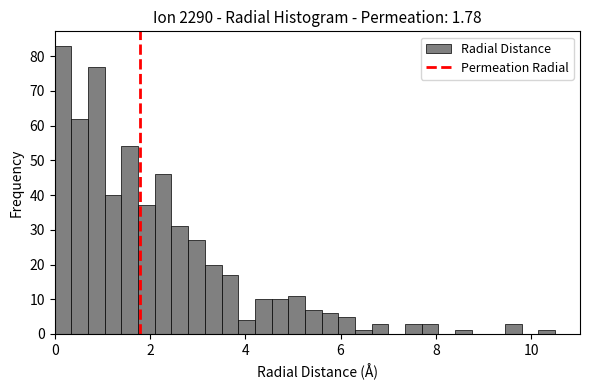

Read against the x-axis, roughly where is the centre of the tallest bar?

0.2